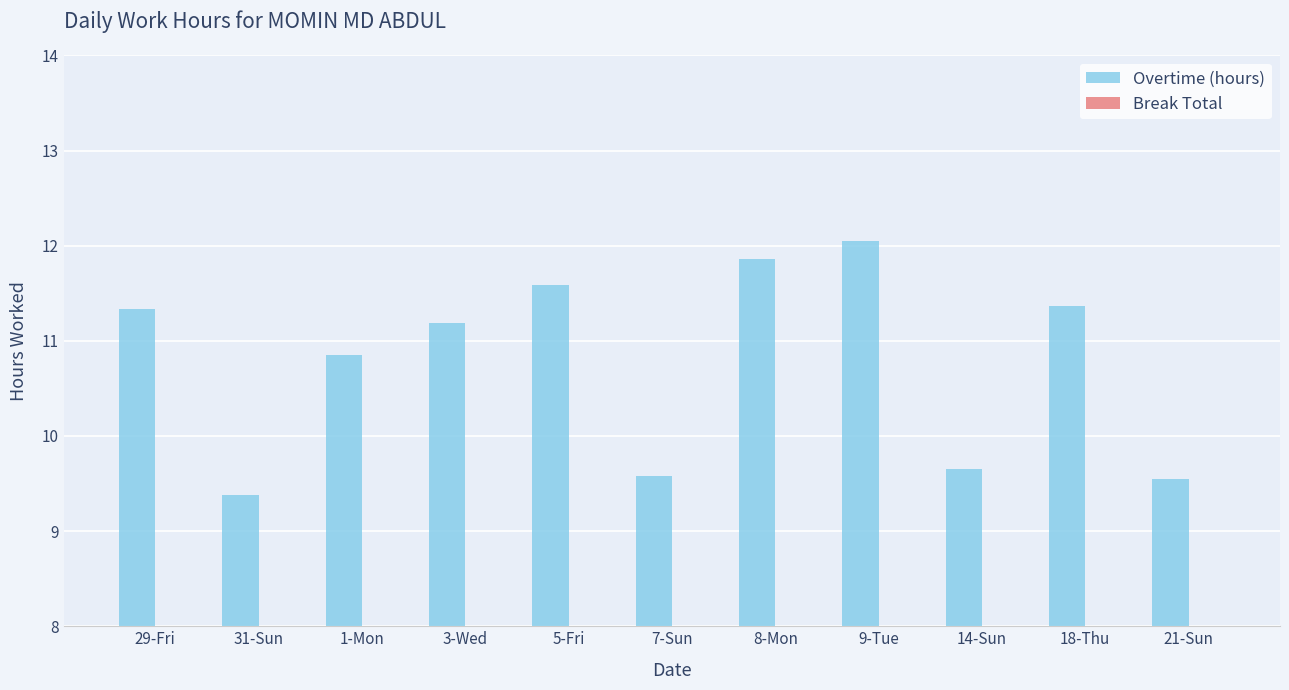

What position from the right is 5-Fri?

7